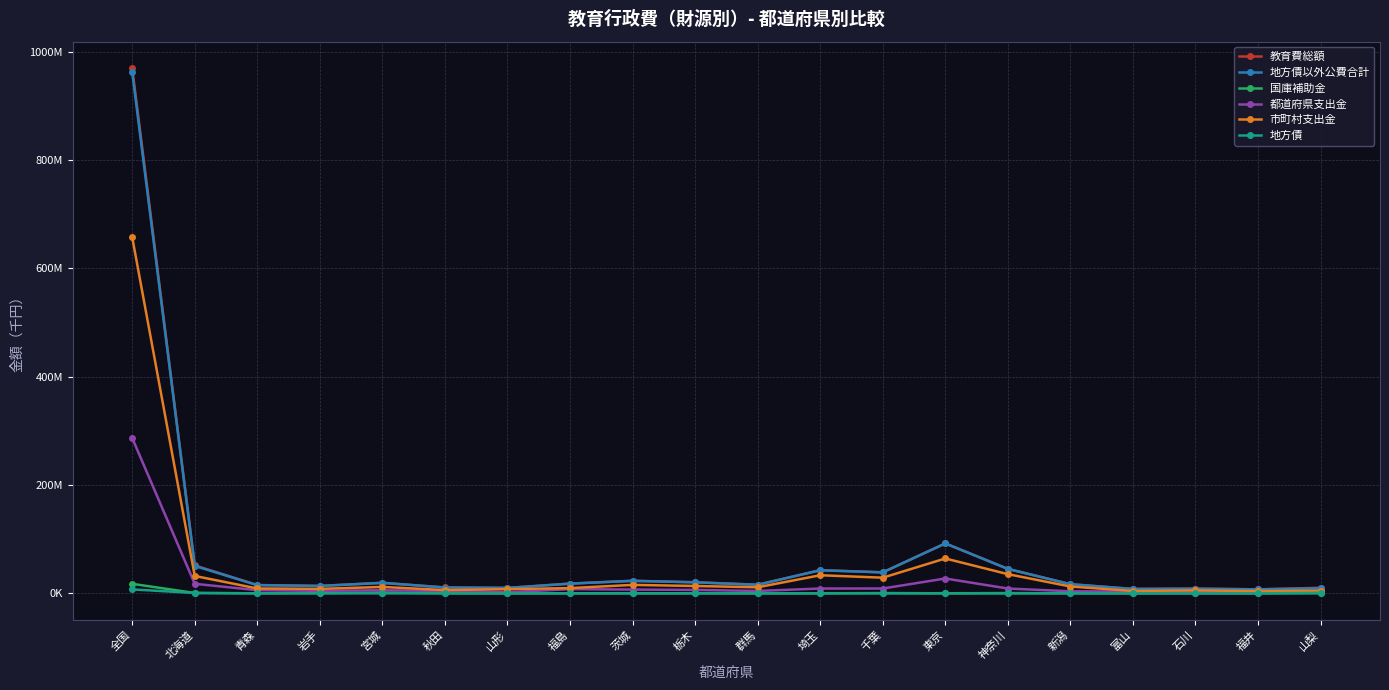

Does the chart have visible grid lines?

Yes